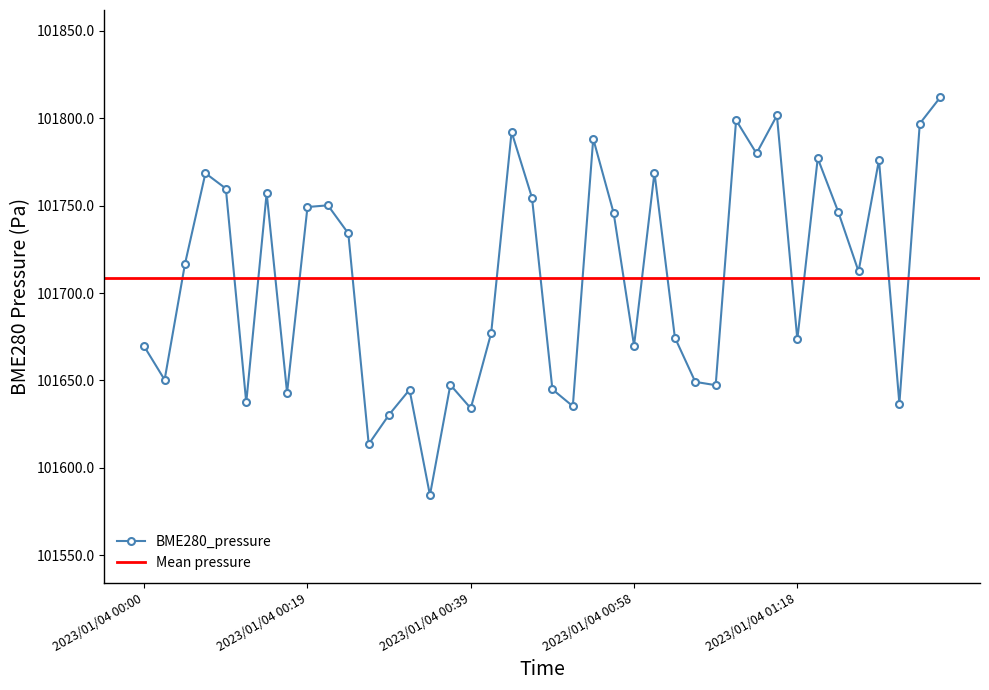

Does the chart display data point markers on the line(s)?

Yes